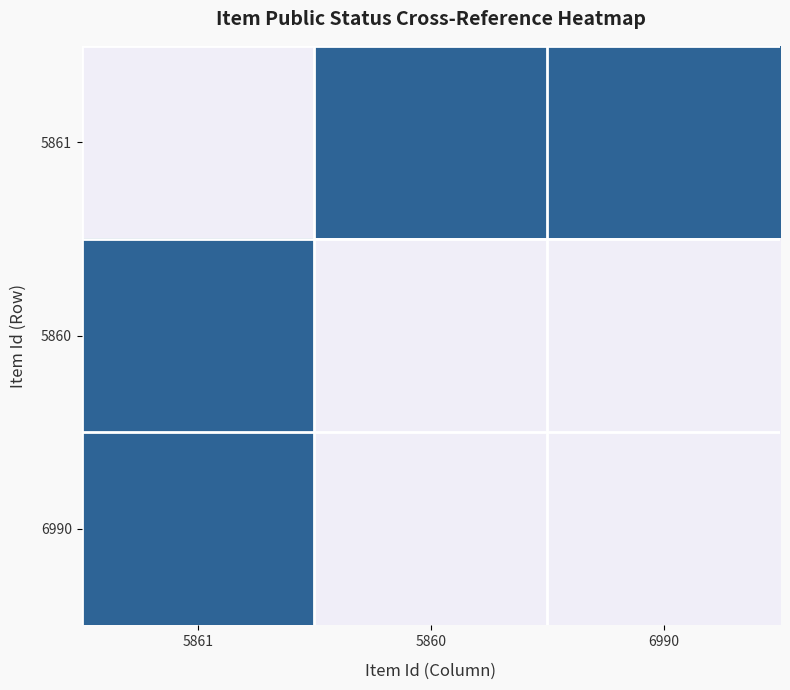

What is the difference between the highest and lowest values at 5860?

1